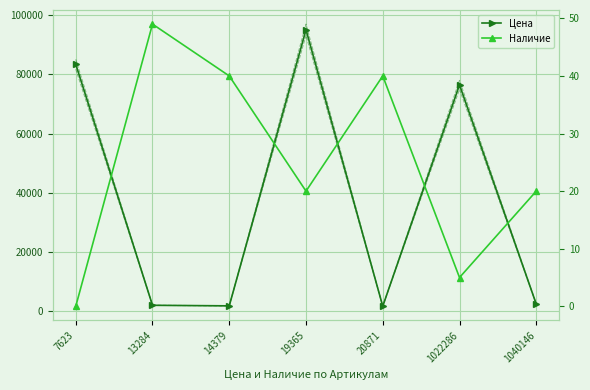

What is the total value across all series at 7623?

83457